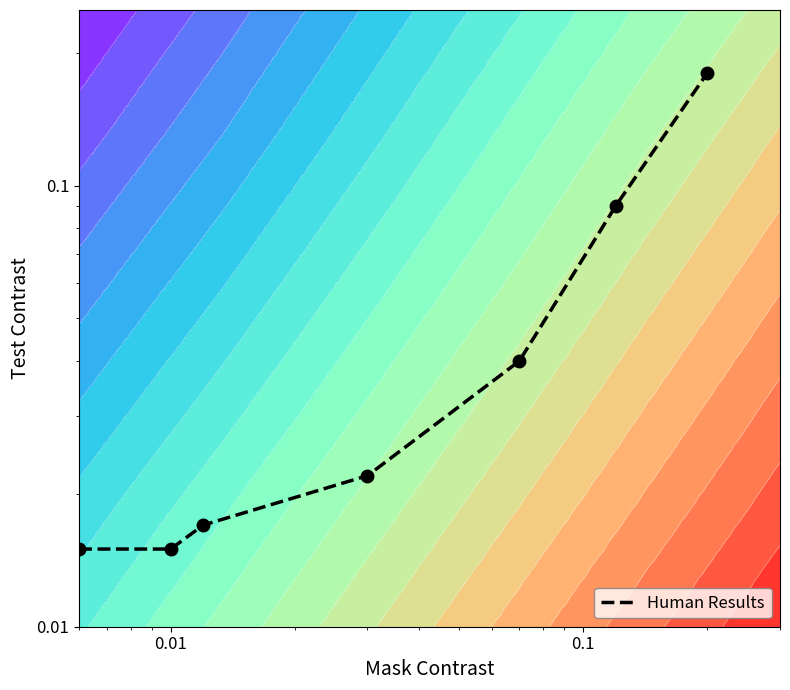

True or false: the data shows 0.0 at 0.0001.

False